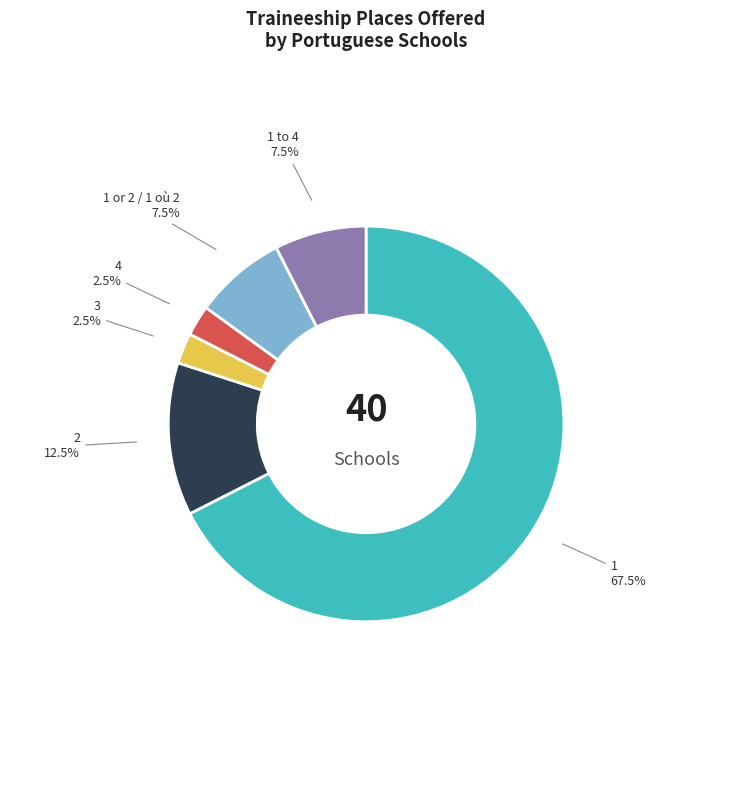

Which slice represents more than half of the pie?

1